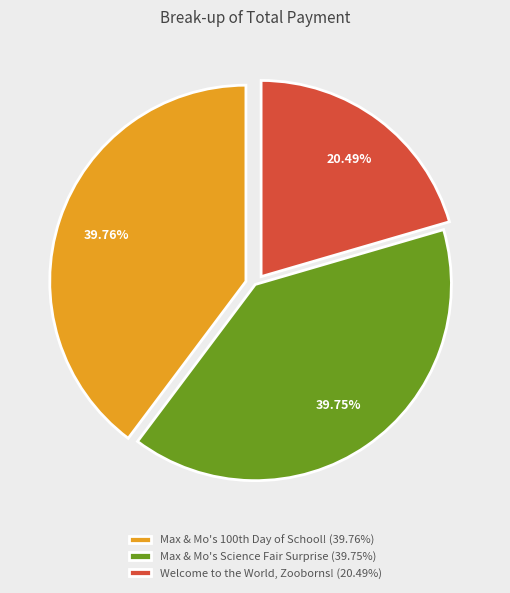

Does Max & Mo's Science Fair Surprise represent more than half of the total?

No